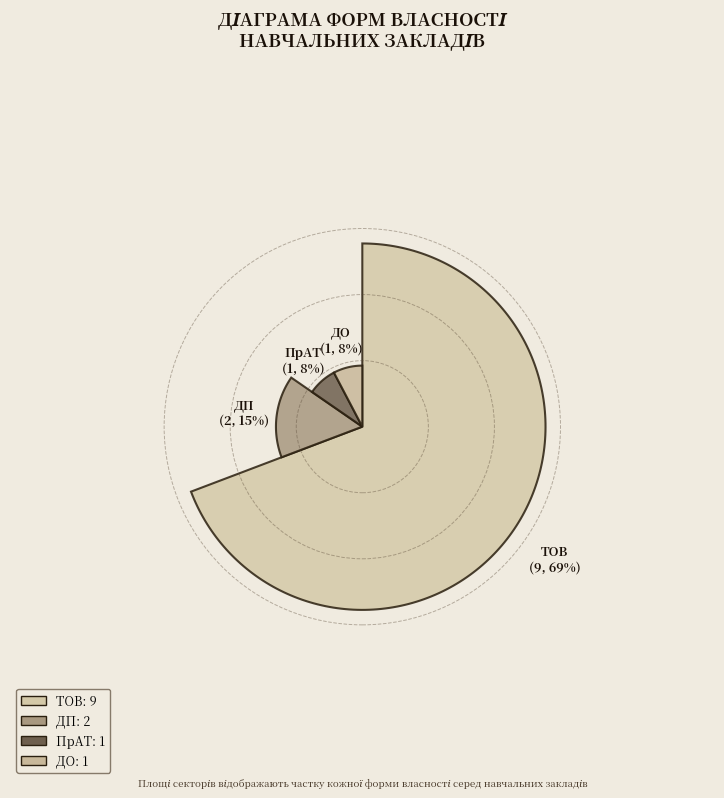

What percentage is the ТОВ slice, to the nearest percent?

69%